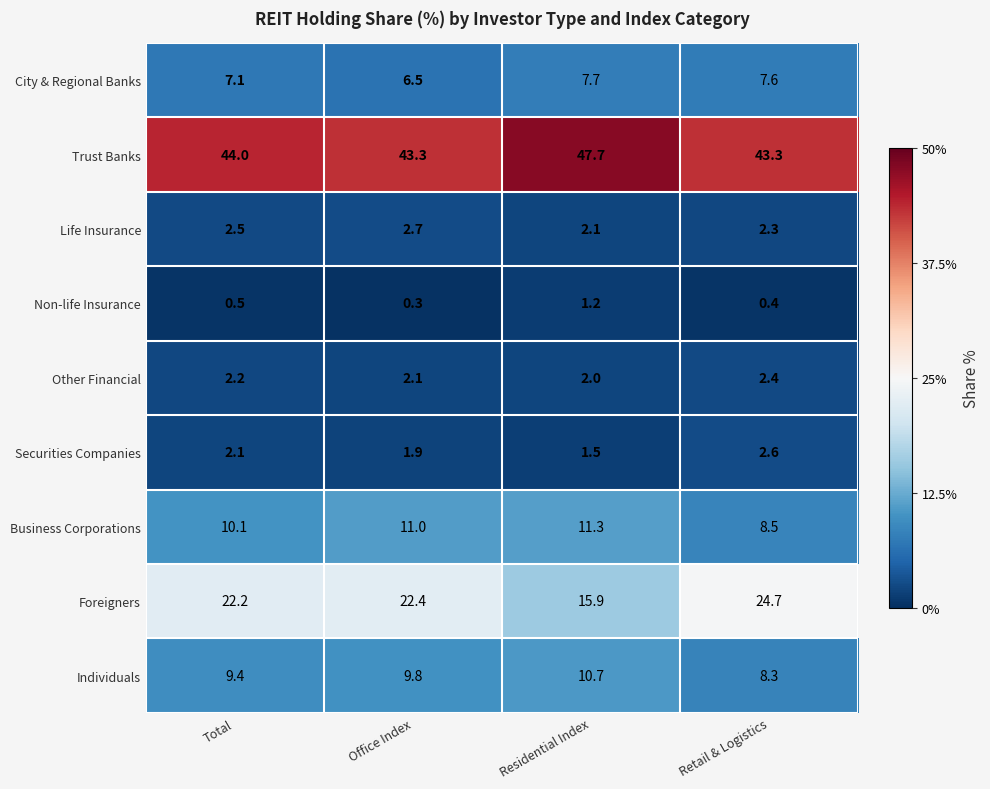

What is the sum of the Non-life Insurance values at Retail & Logistics and Residential Index?

1.6